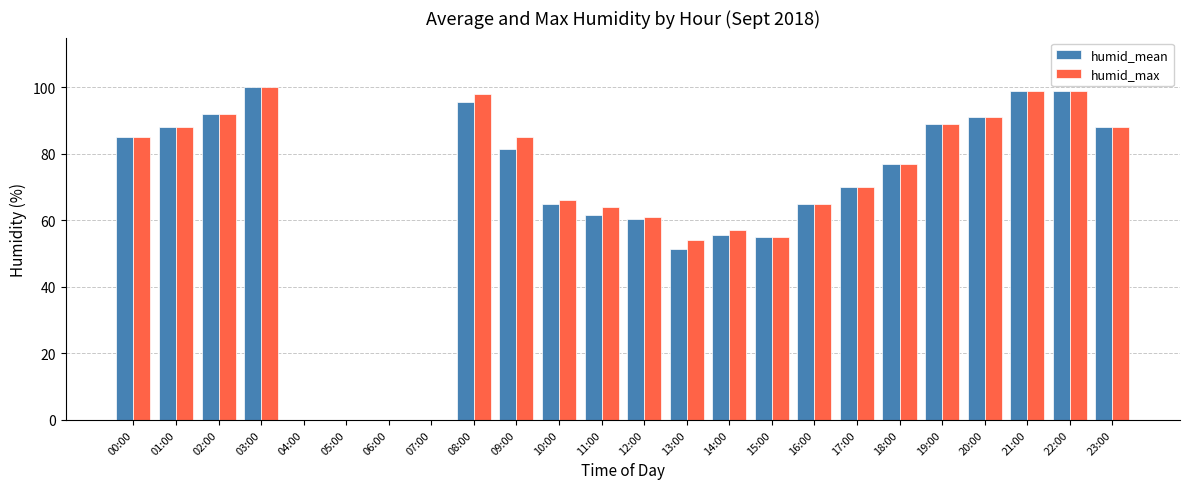

Which series changed the most between 08:00 and 18:00?

humid_max